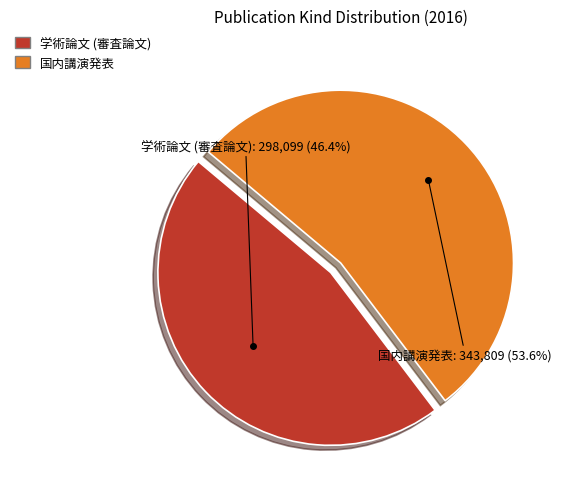

What is the majority slice?

国内講演発表